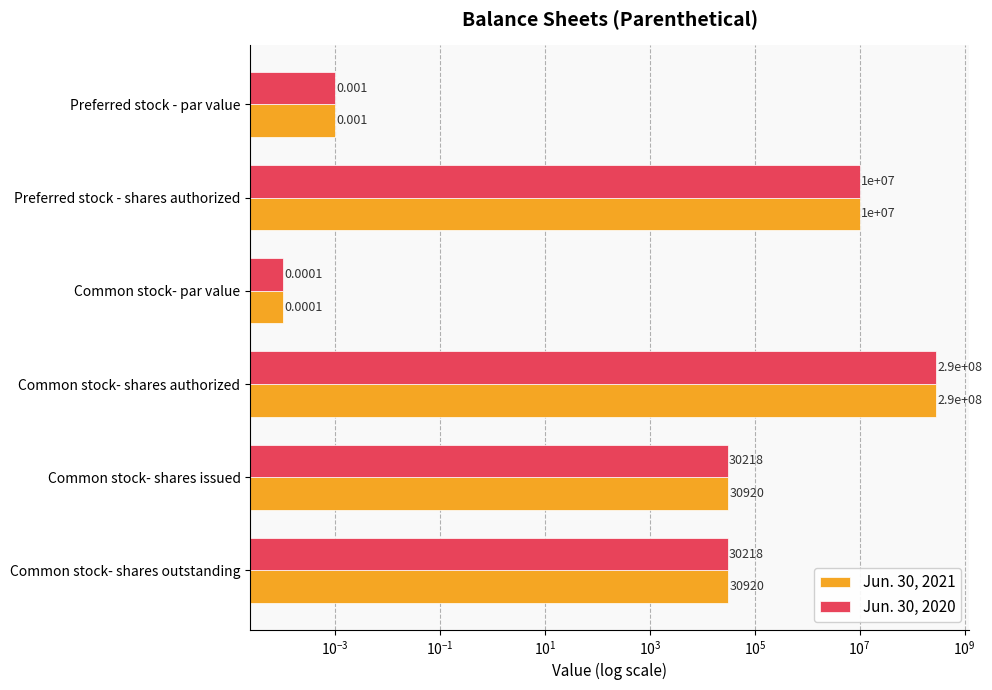

How many bars are there in each group?

2